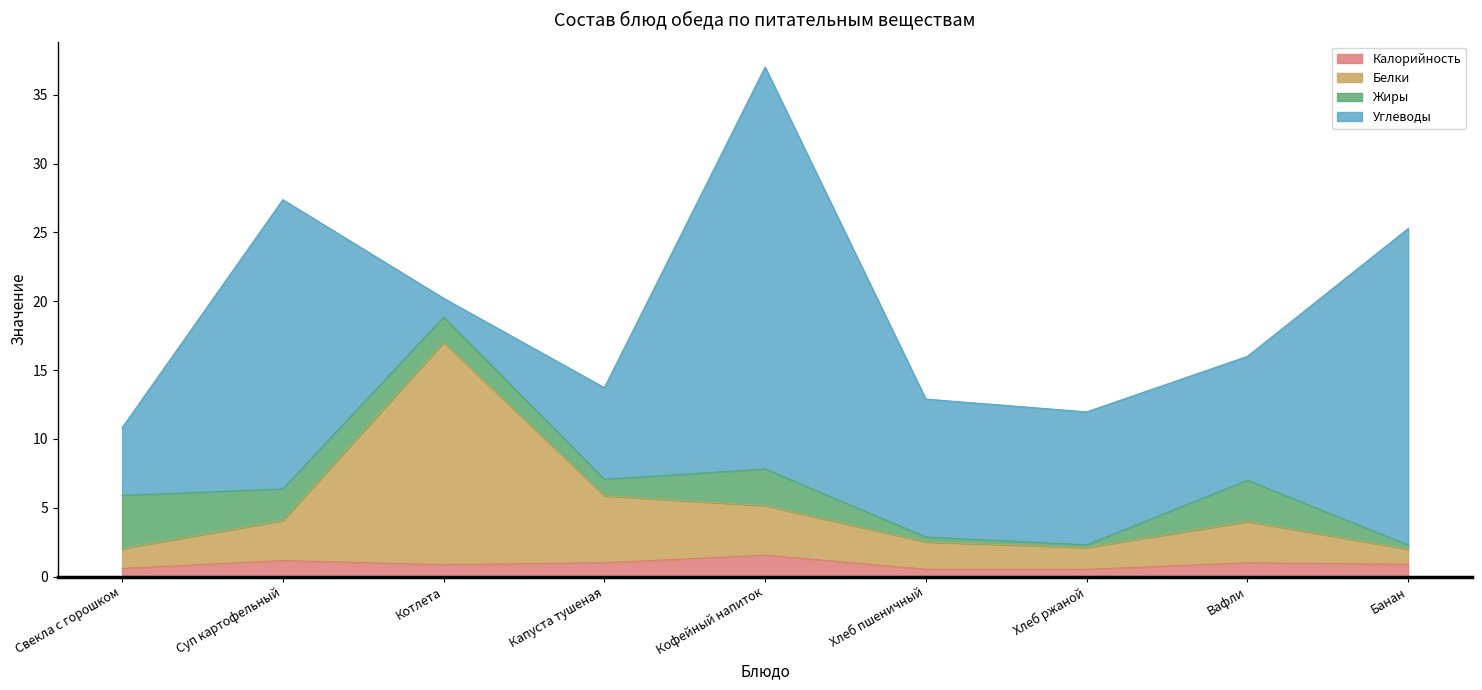

At which category is the sum across all series the highest?

Кофейный напиток